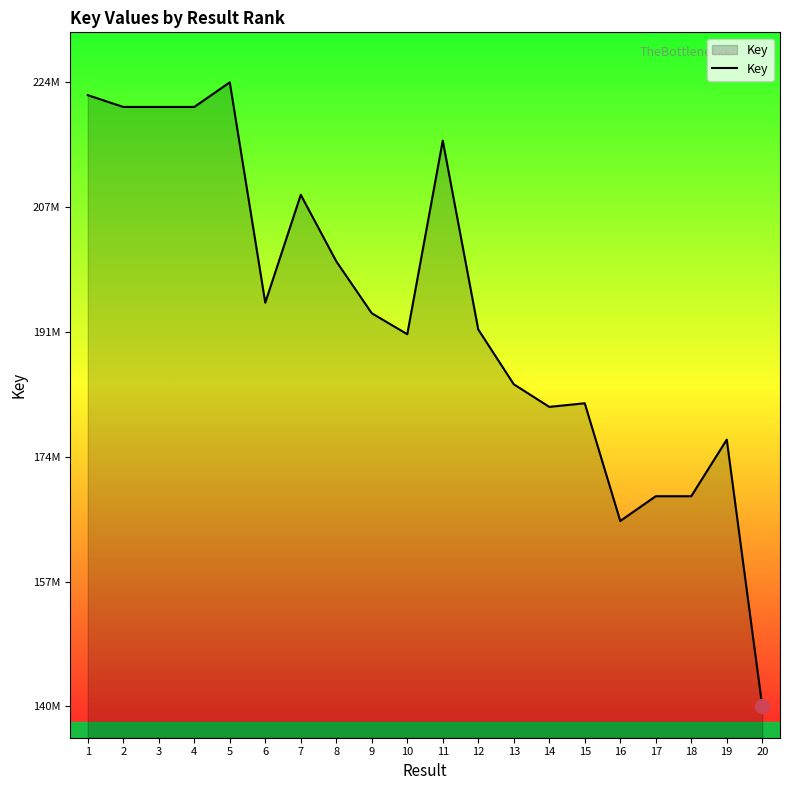

What is the value of the 9th point from the left?

193554512